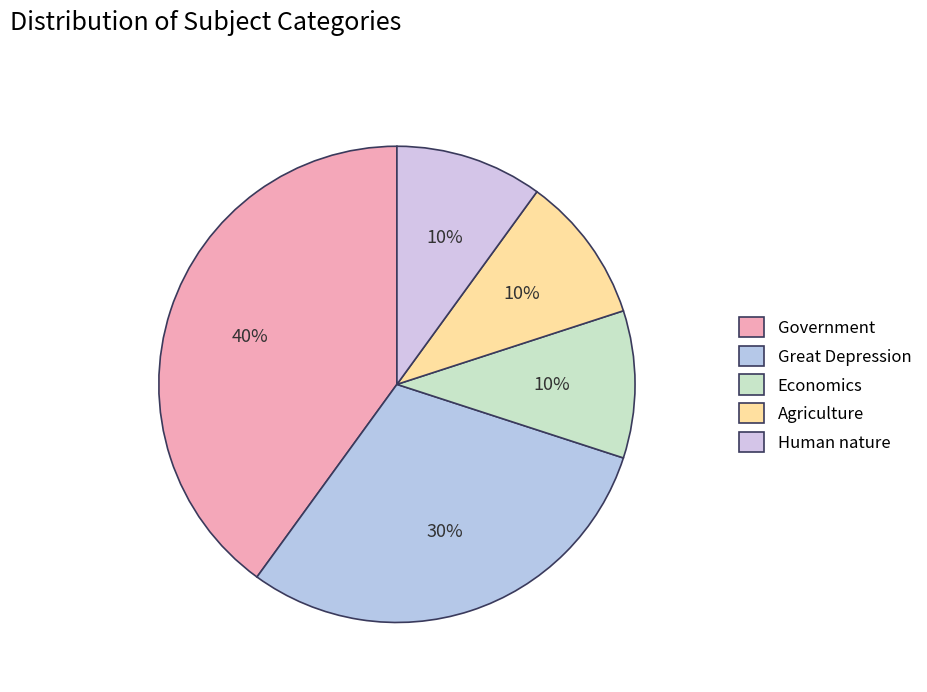

Count the number of slices in the pie.

5